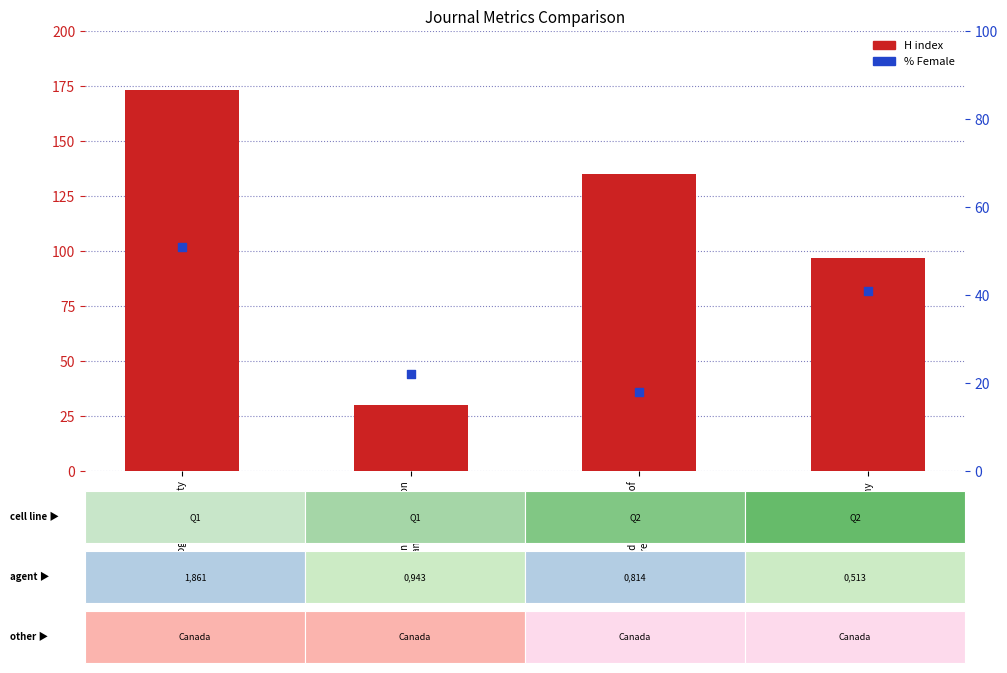

Is the value of % Female at Botany greater than the value of H index at Ecology and Society?

No